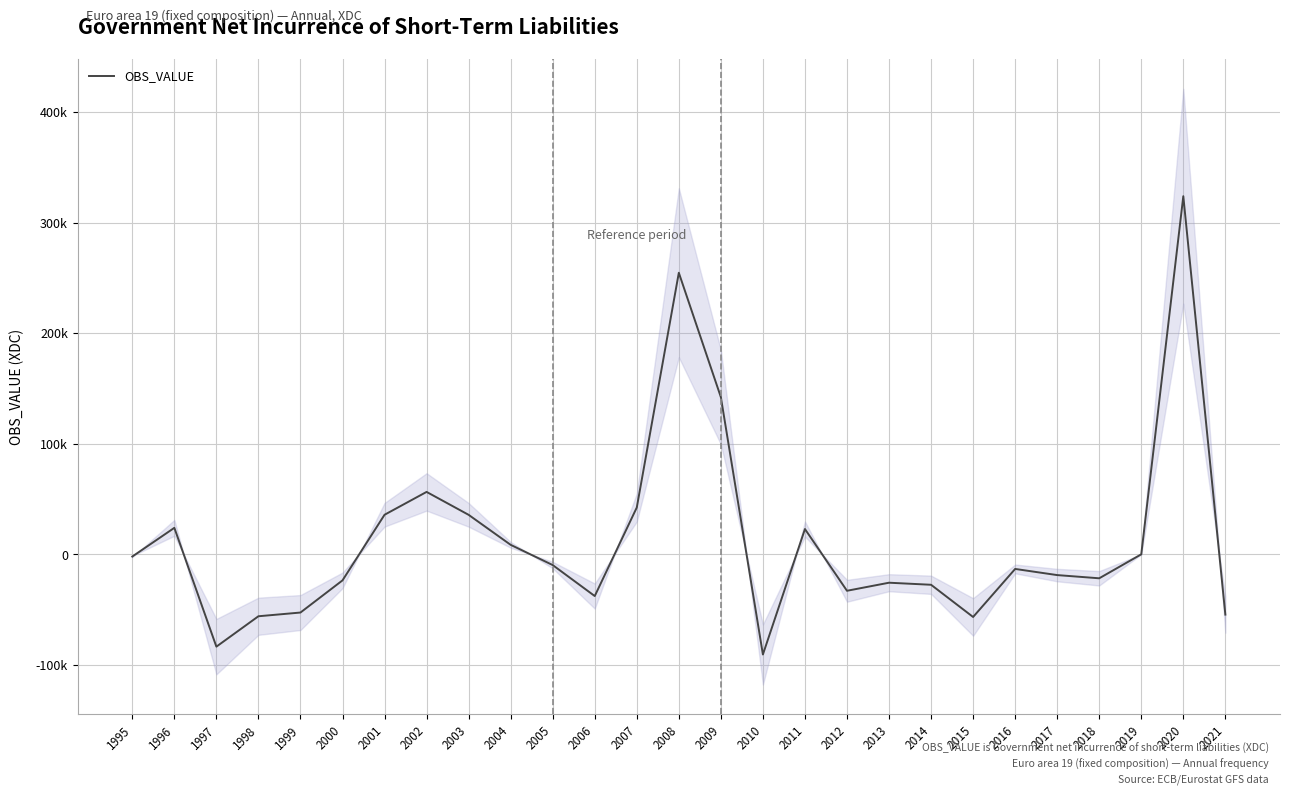

Rank the categories by value from lowest to highest.

2010, 1997, 2015, 1998, 2021, 1999, 2006, 2012, 2014, 2013, 2000, 2018, 2017, 2016, 2005, 1995, 2019, 2004, 2011, 1996, 2003, 2001, 2007, 2002, 2009, 2008, 2020